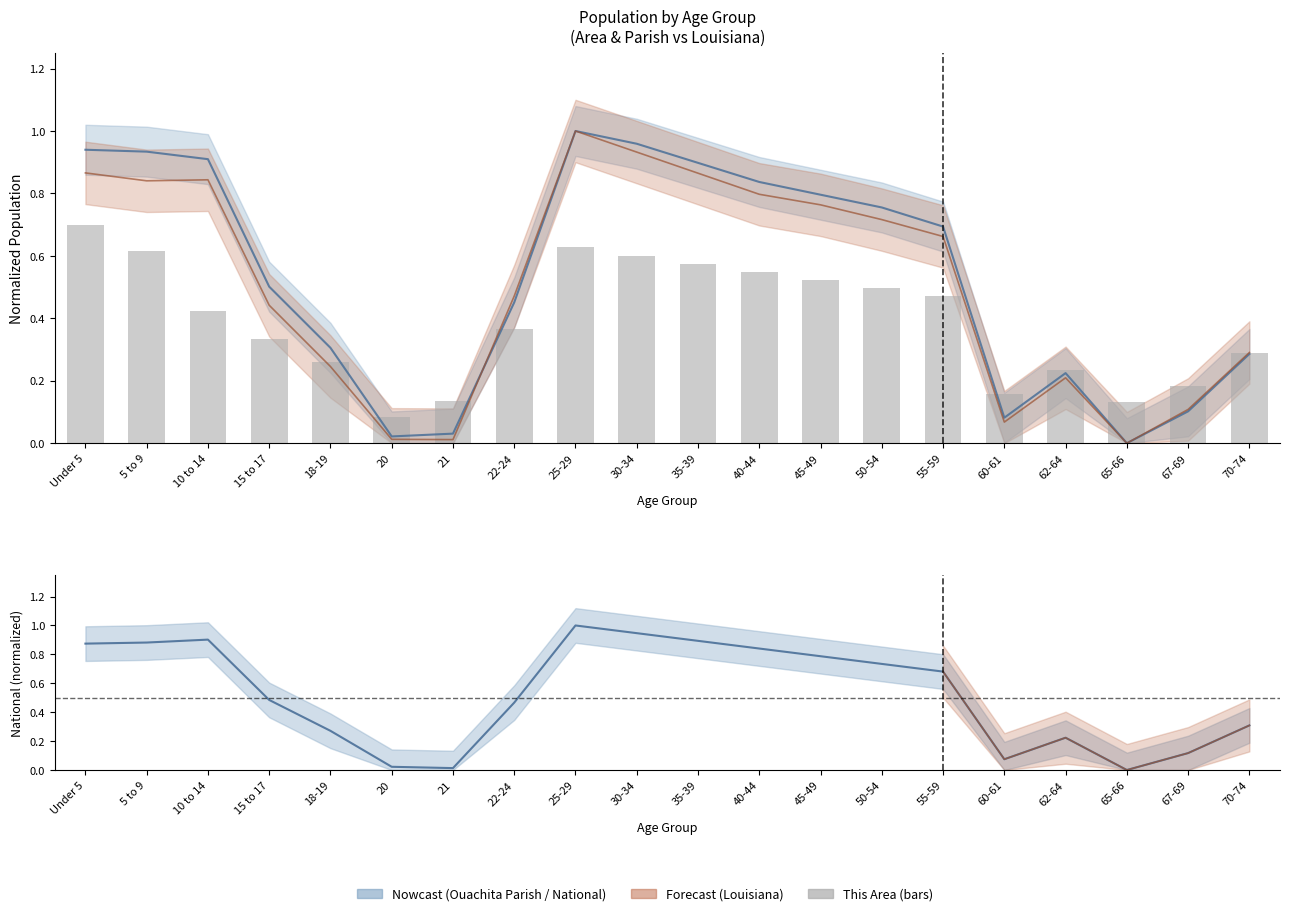

Is it true that National equals 1.3 at 50-54?

False